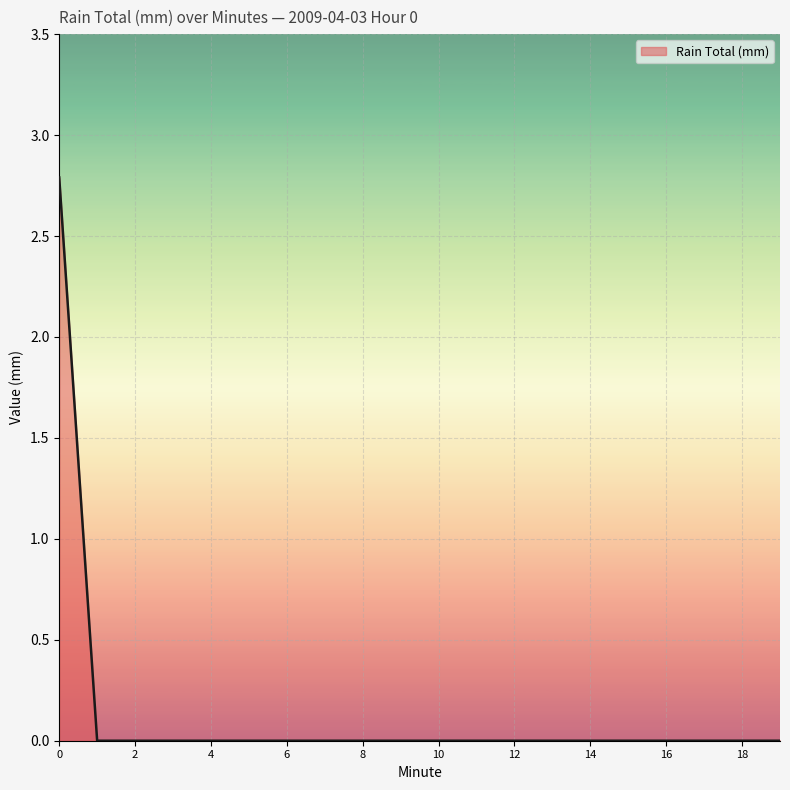

What is the maximum value shown in the chart?

2.8